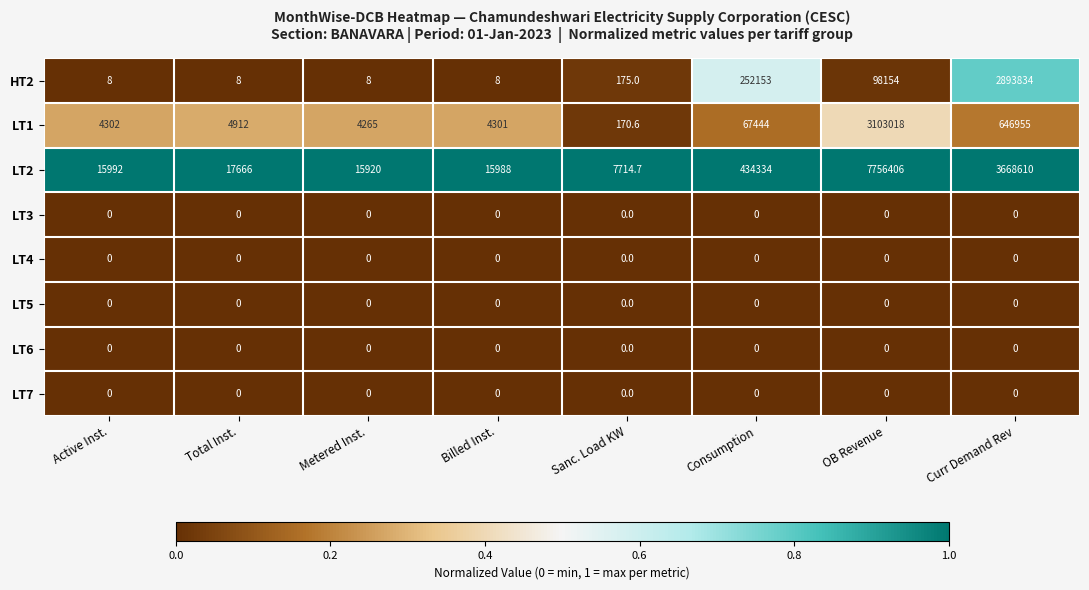

At how many categories does at least one series exceed 0?

8